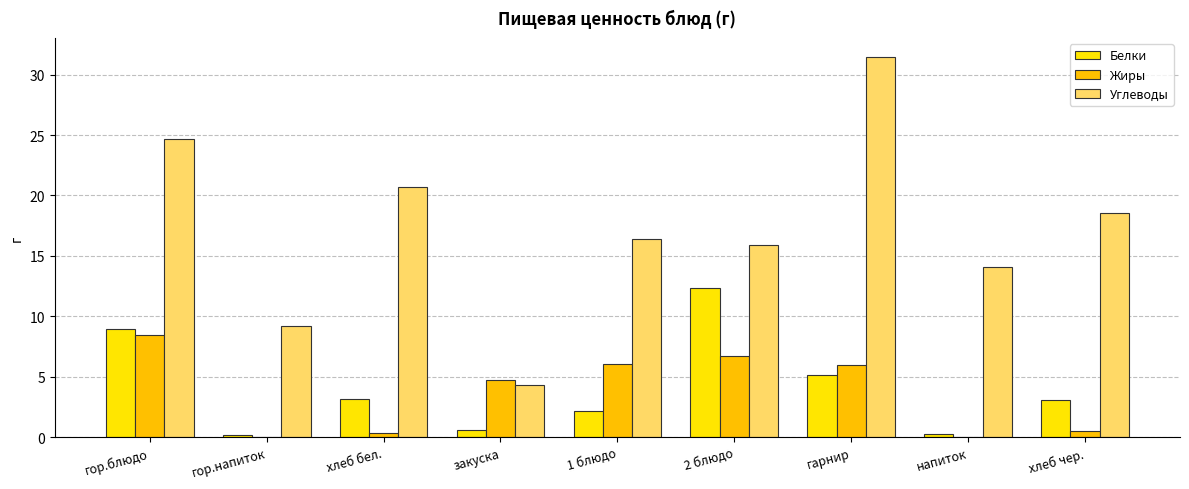

The value of Белки at гор.напиток is 0.2. True or false?

True